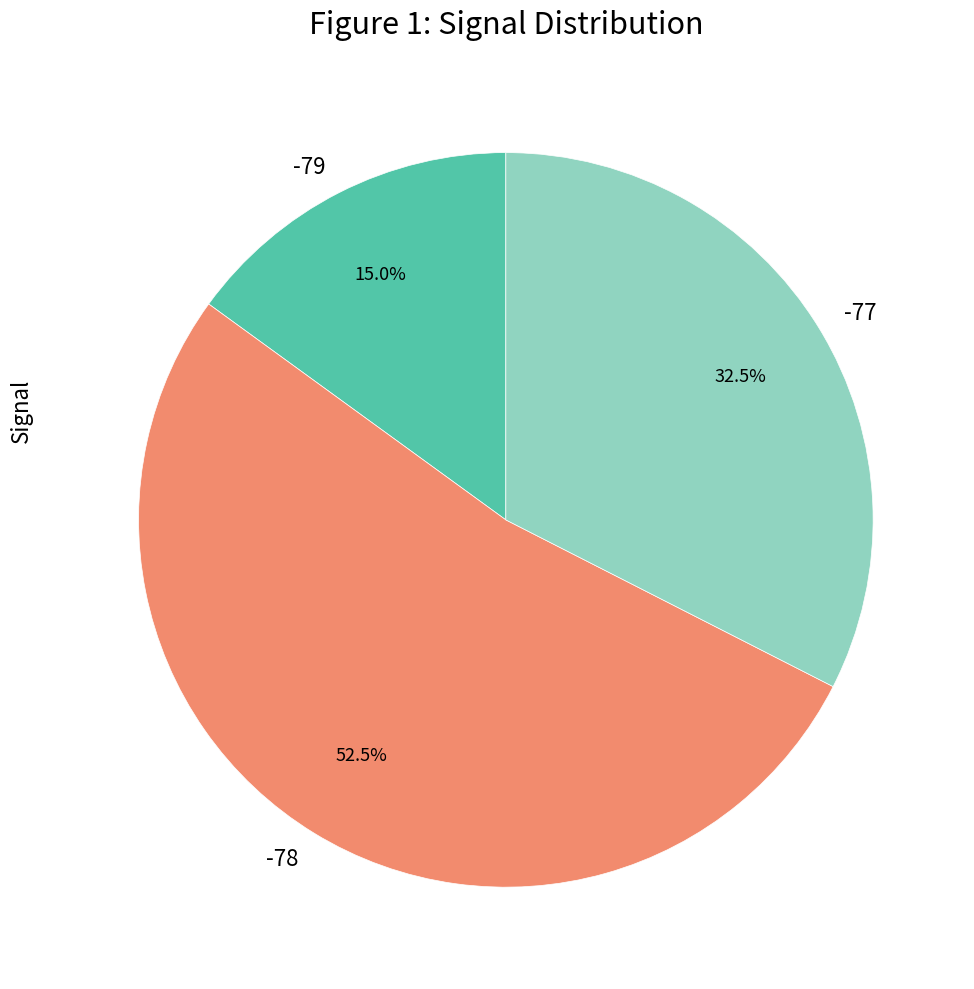

Combined, what portion of the pie is -79 and -77?

47.5%